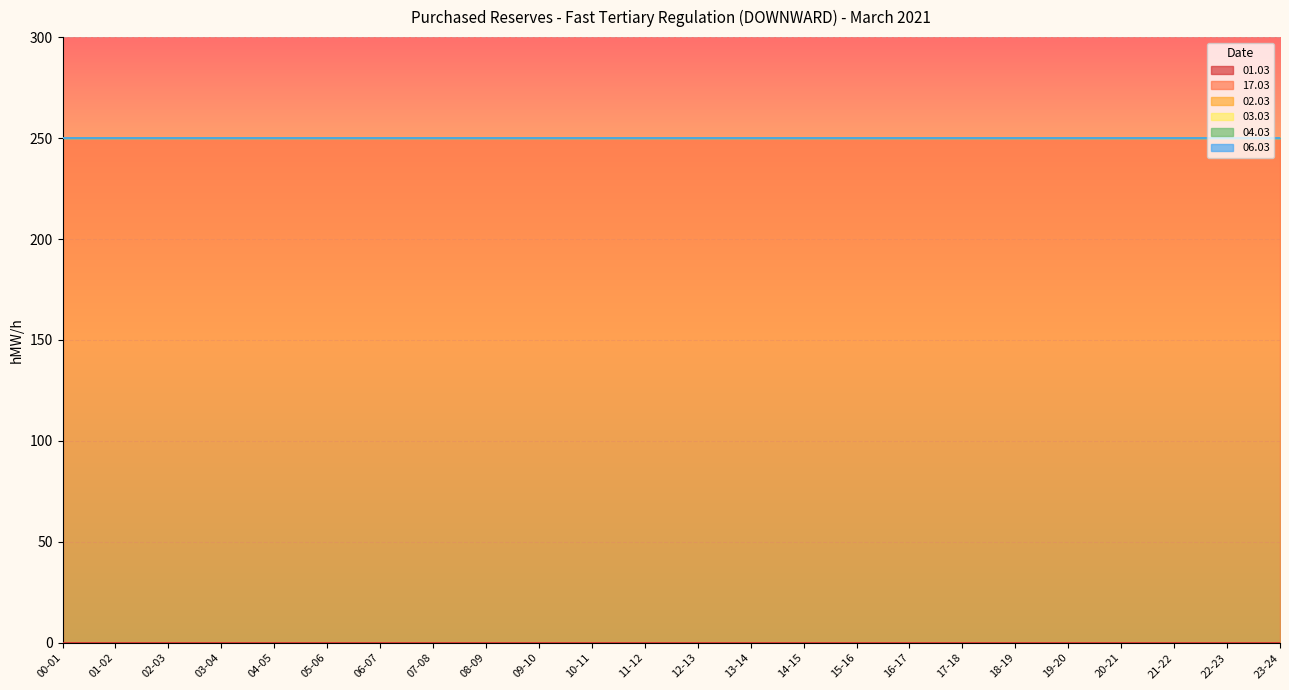

What is the difference between the highest and lowest values at 06-07?

250